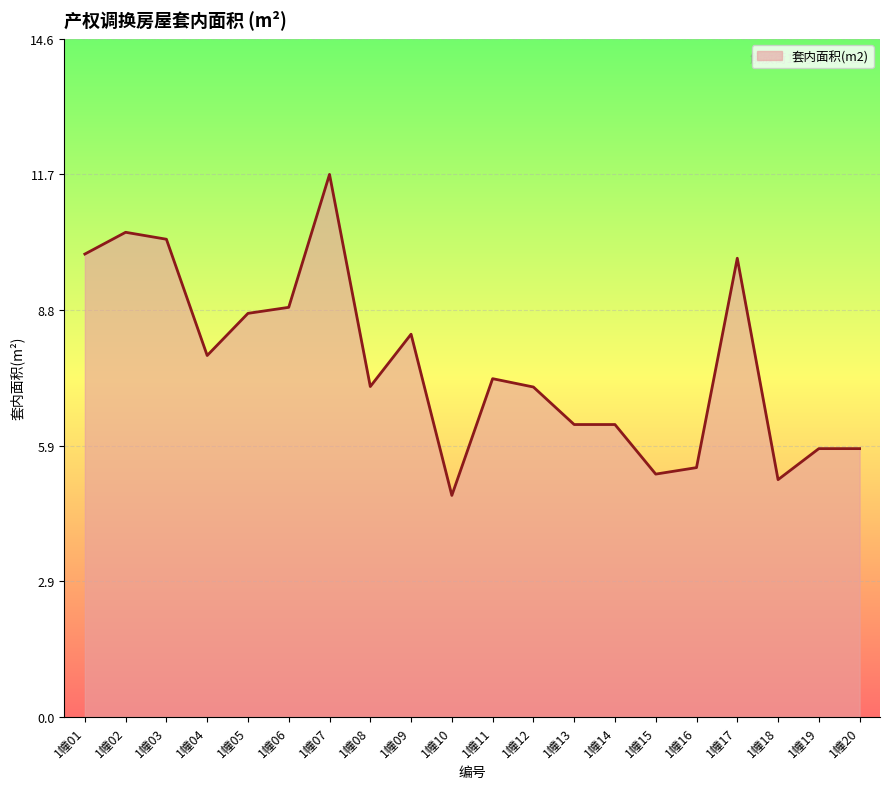

Reading right to left, transcribe all the data shown in this chart.

1幢20=5.8	1幢19=5.8	1幢18=5.1	1幢17=9.9	1幢16=5.4	1幢15=5.2	1幢14=6.3	1幢13=6.3	1幢12=7.1	1幢11=7.3	1幢10=4.8	1幢09=8.3	1幢08=7.1	1幢07=11.7	1幢06=8.8	1幢05=8.7	1幢04=7.8	1幢03=10.3	1幢02=10.5	1幢01=10.0